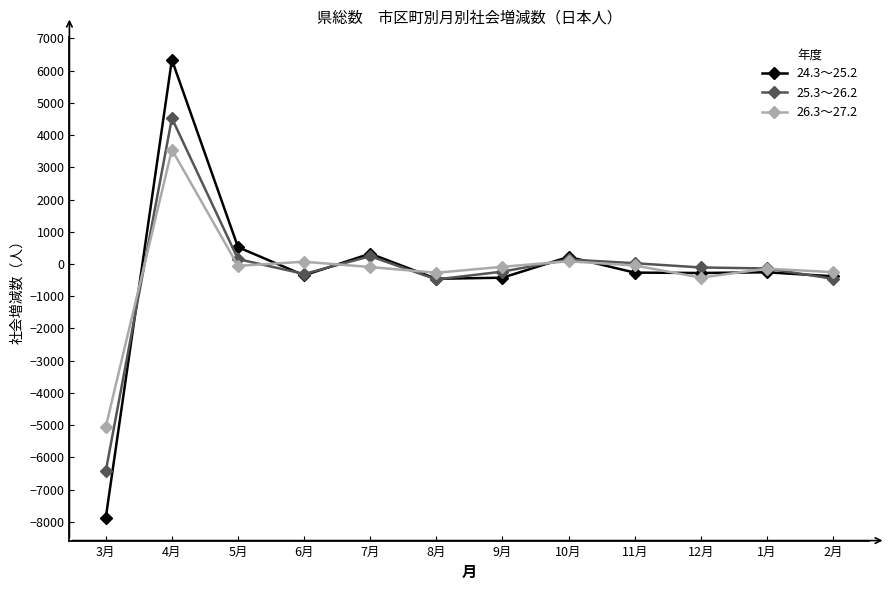

Does the chart have visible grid lines?

No